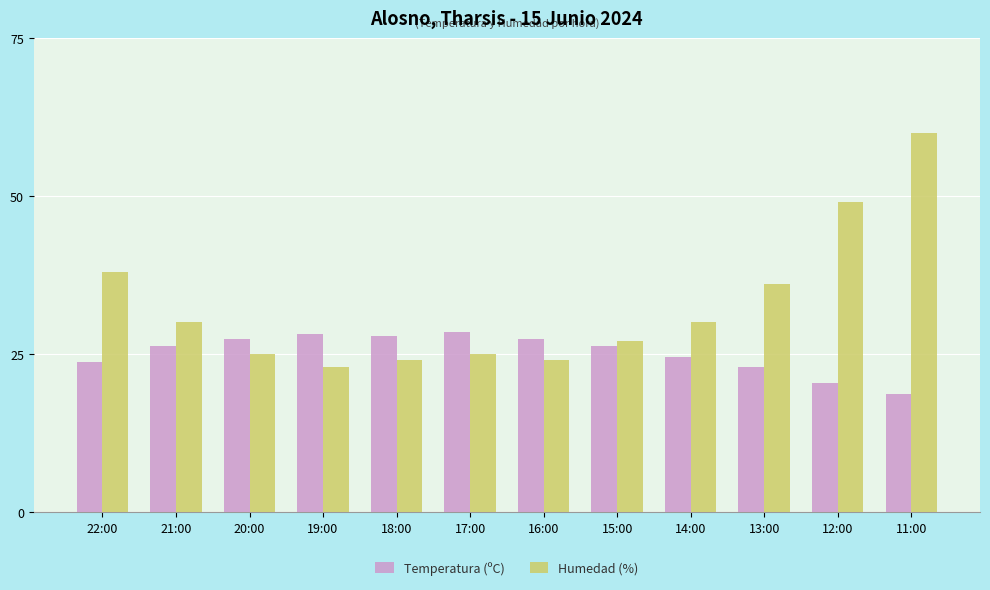

Are the bars horizontal?

No